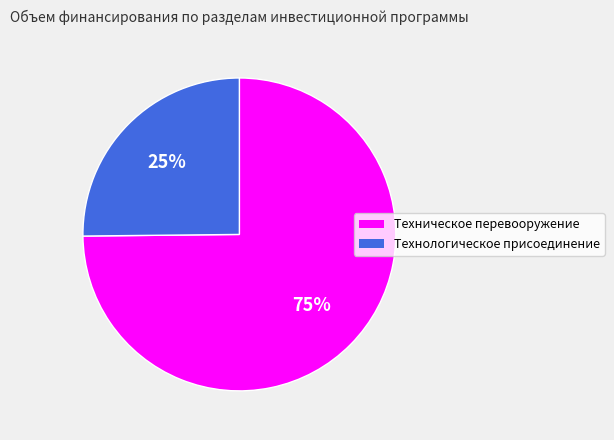

How many slices are in this pie chart?

2